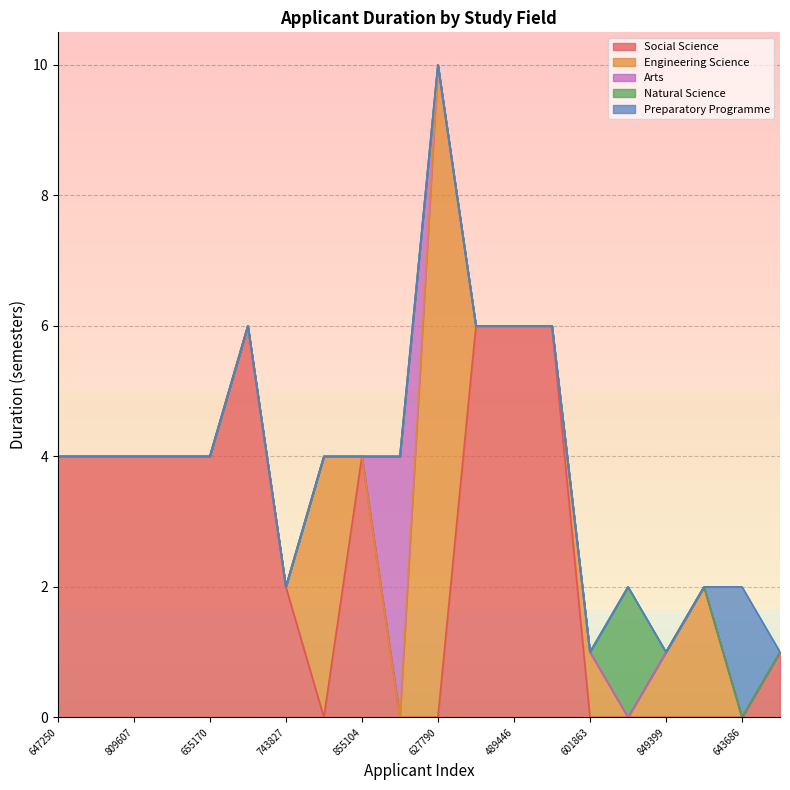

Reading left to right, extract all data points from this chart.

647250=4	651754=4	809607=4	618159=4	655170=4	778149=6	743827=2	433599=4	855104=4	706656=4	627790=10	824480=6	489446=6	791365=6	601863=1	476859=2	849399=1	345883=2	643686=2	663151=1